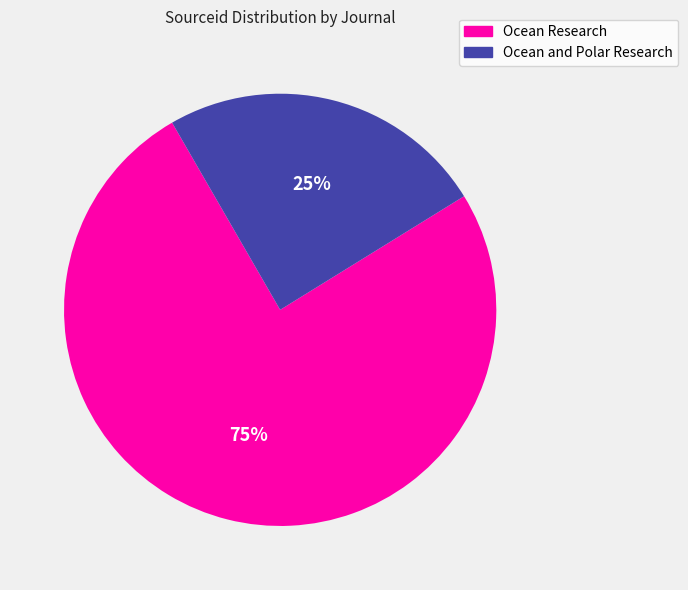

To the nearest percent, what is the average slice percentage?

50%